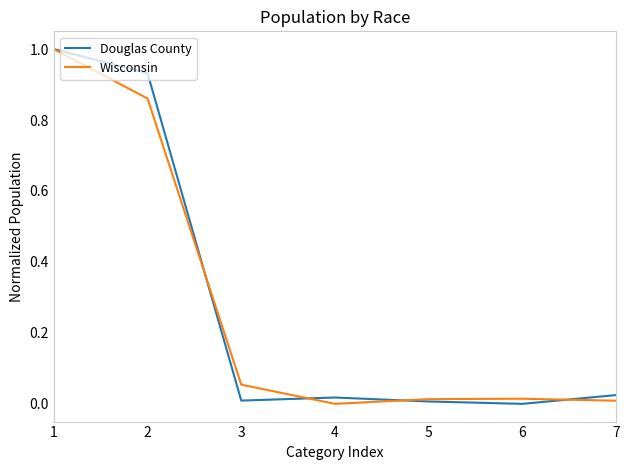

What is the difference between the Douglas County values at 6 and 1?

1.0